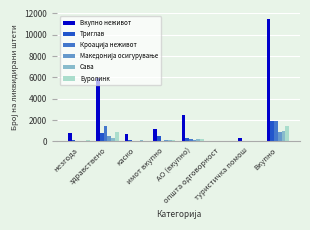

What is the maximum value for Сава?

1012